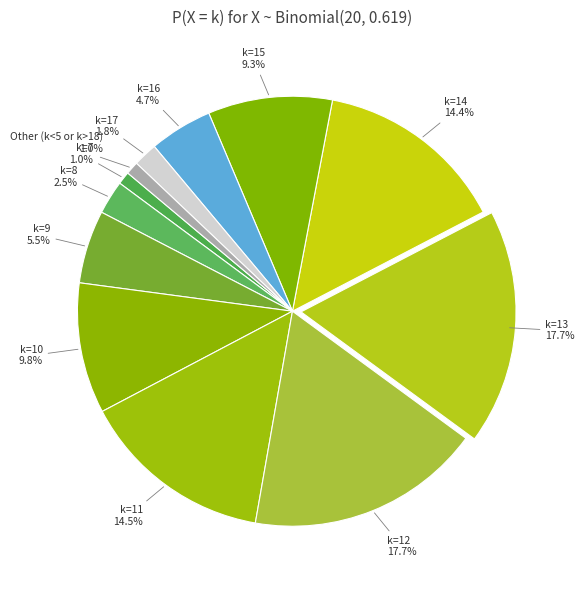

Does k=10 account for over 50% of the chart?

No